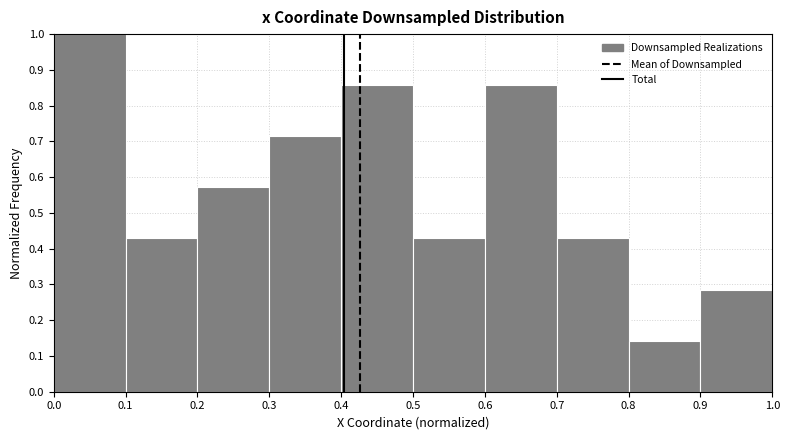

Which range on the x-axis has the tallest bar?

0.0 to 0.1